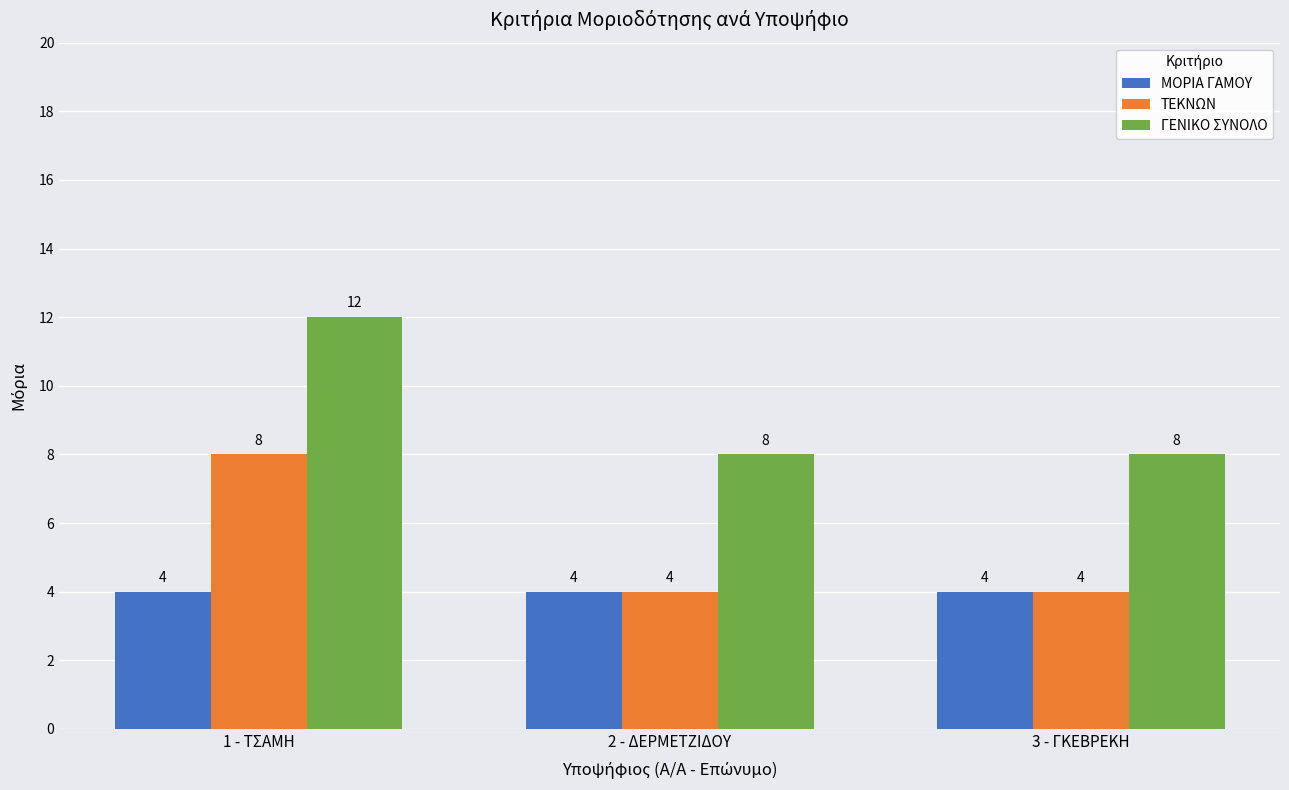

How many values in the ΤΕΚΝΩΝ series exceed 4?

1